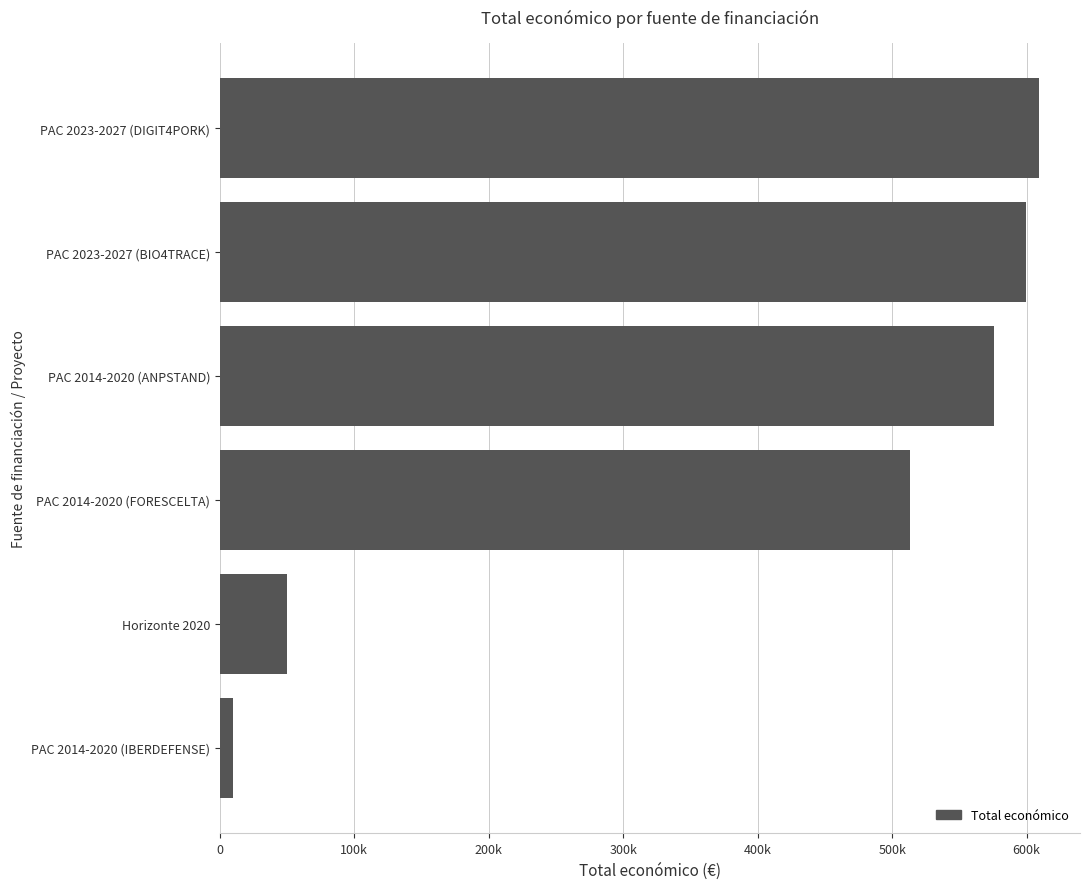

List the labels in order of value, smallest first.

PAC 2014-2020 (IBERDEFENSE), Horizonte 2020, PAC 2014-2020 (FORESCELTA), PAC 2014-2020 (ANPSTAND), PAC 2023-2027 (BIO4TRACE), PAC 2023-2027 (DIGIT4PORK)